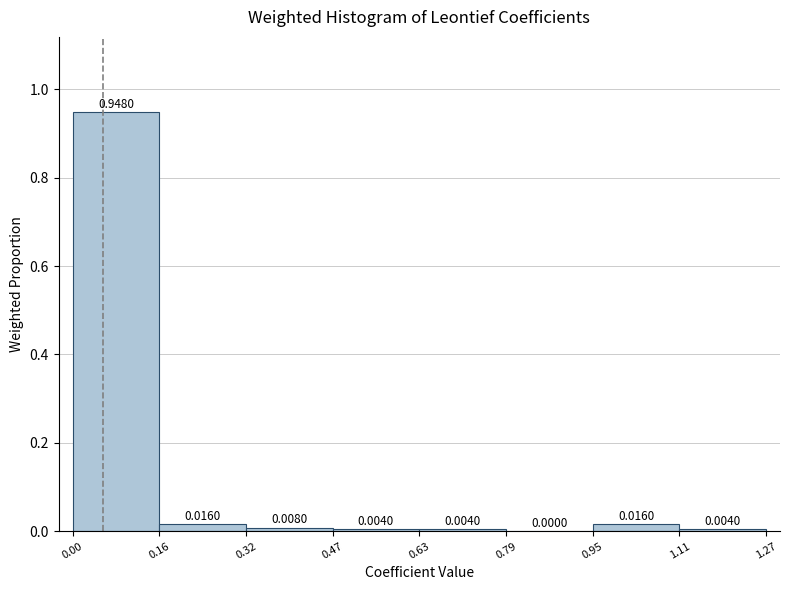

What is the height of the bar covering 0.95 to 1.11 on the x-axis?

0.0160